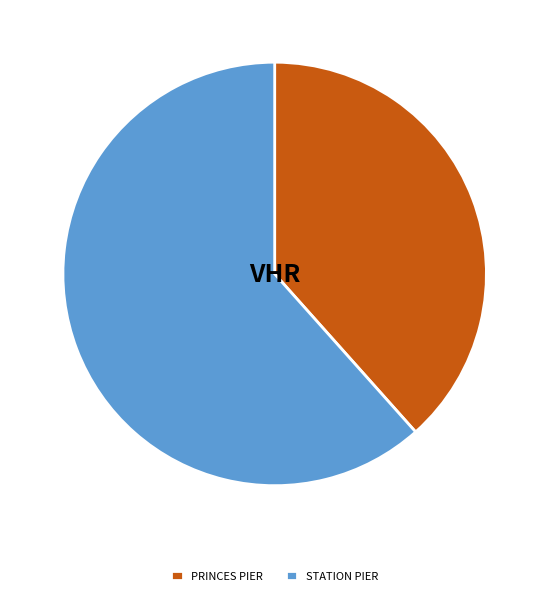

Which slice represents more than half of the pie?

STATION PIER